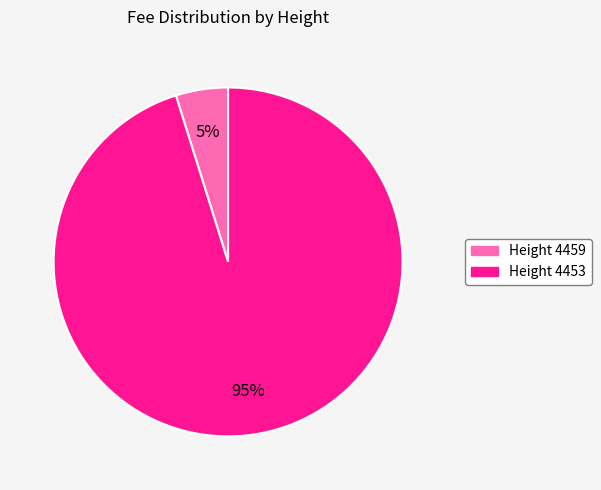

How many segments does this pie chart have?

2